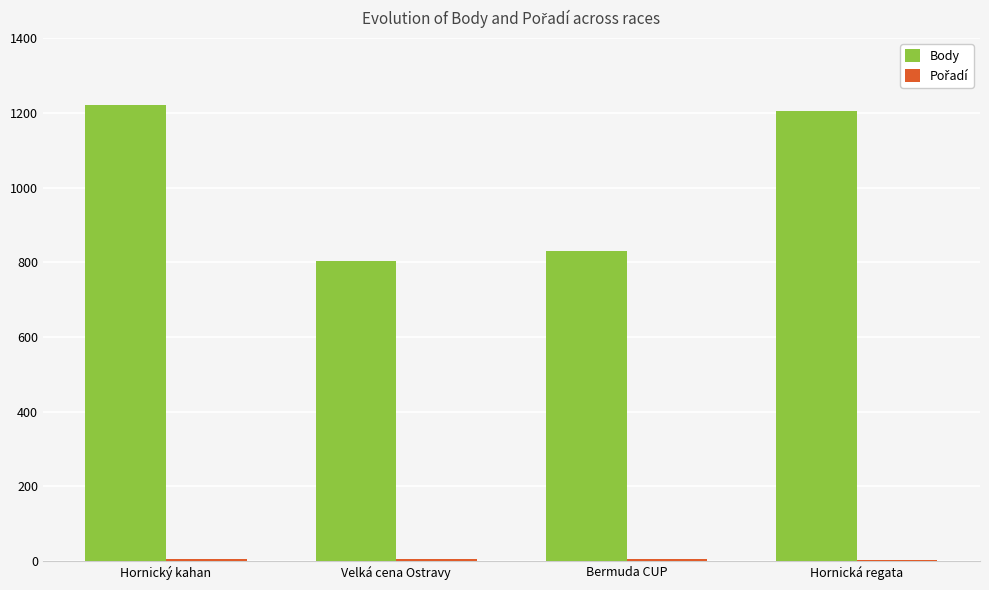

What is the greatest value displayed?

1220